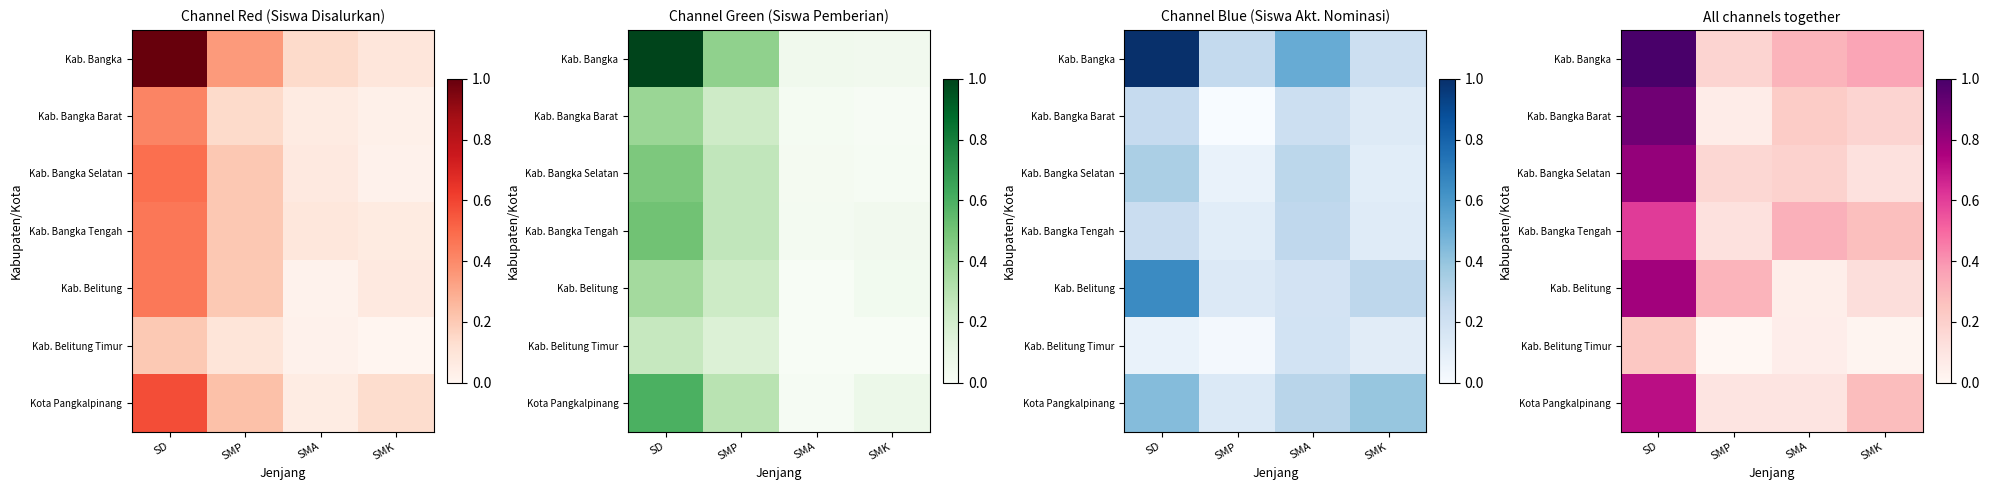

Is the value of Kab. Bangka at SMA greater than the value of Kab. Belitung Timur at SMK?

Yes